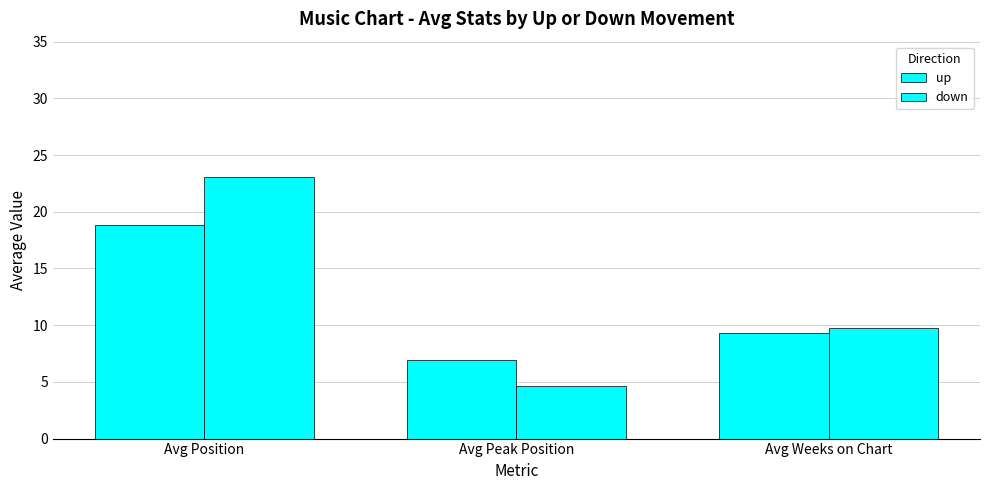

How many values in the up series are below 9?

1